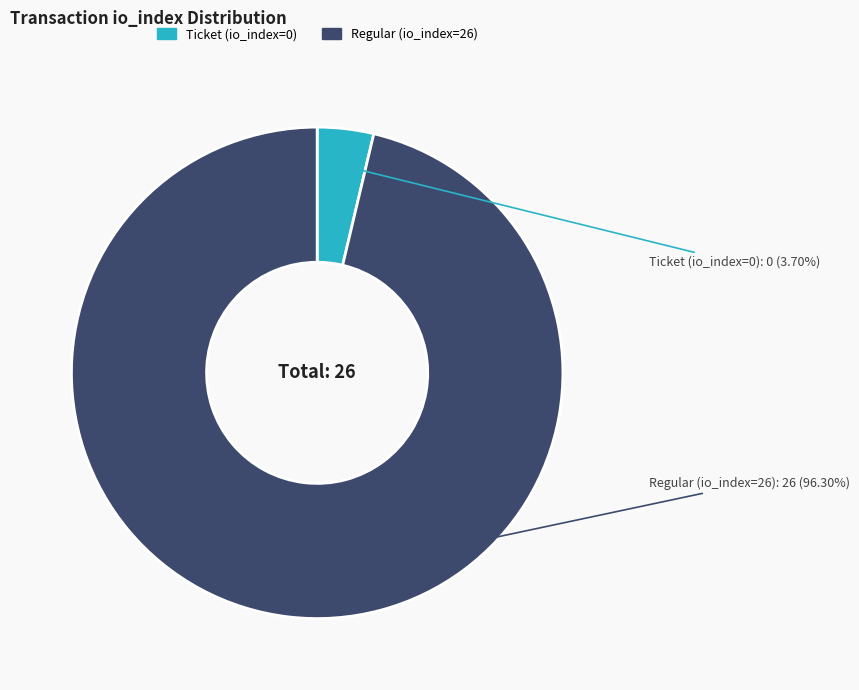

What is the smallest slice in the pie chart?

Ticket (io_index=0)